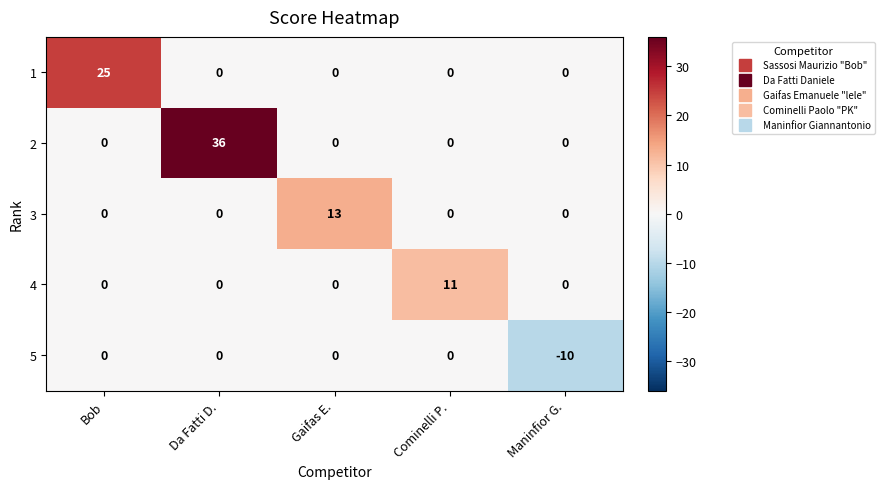

Which category has the lowest value across all series?

Maninfior G.